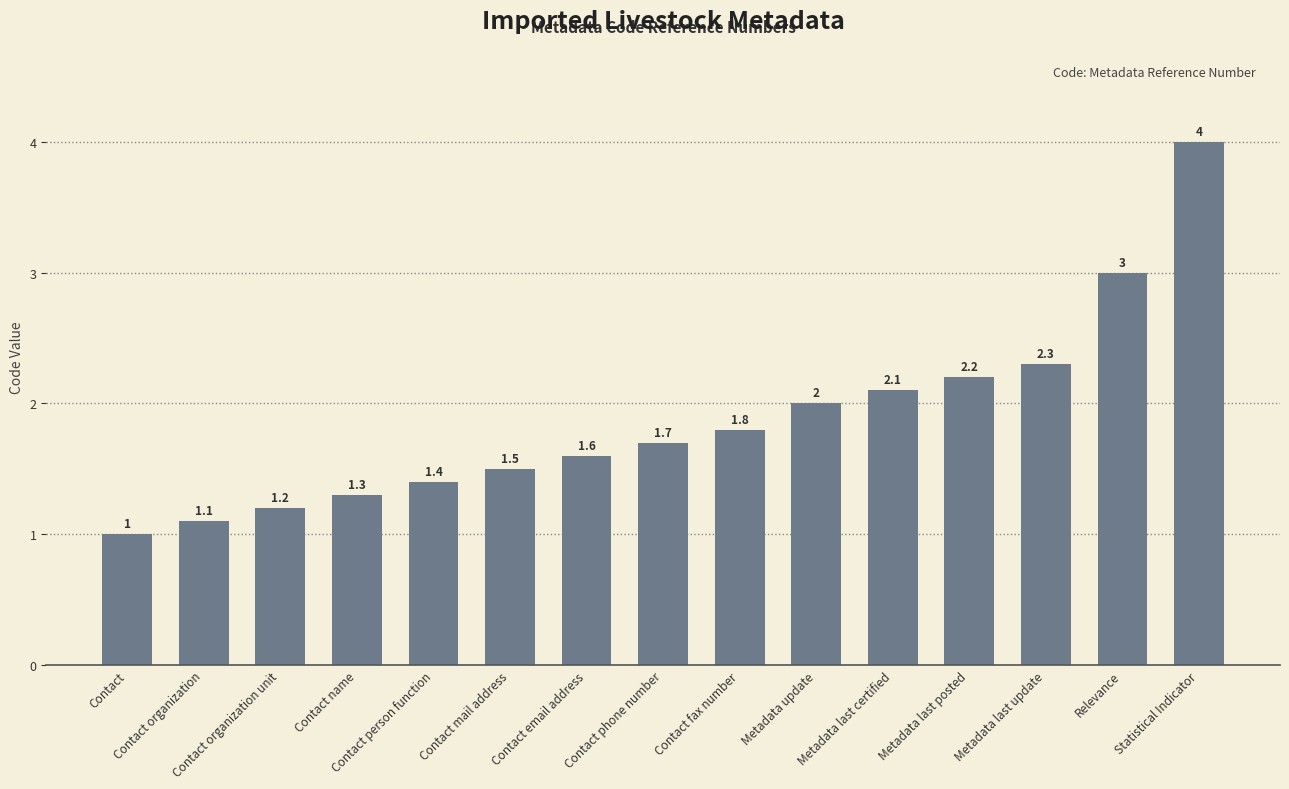

True or false: the data shows 1.5 at Contact mail address.

True